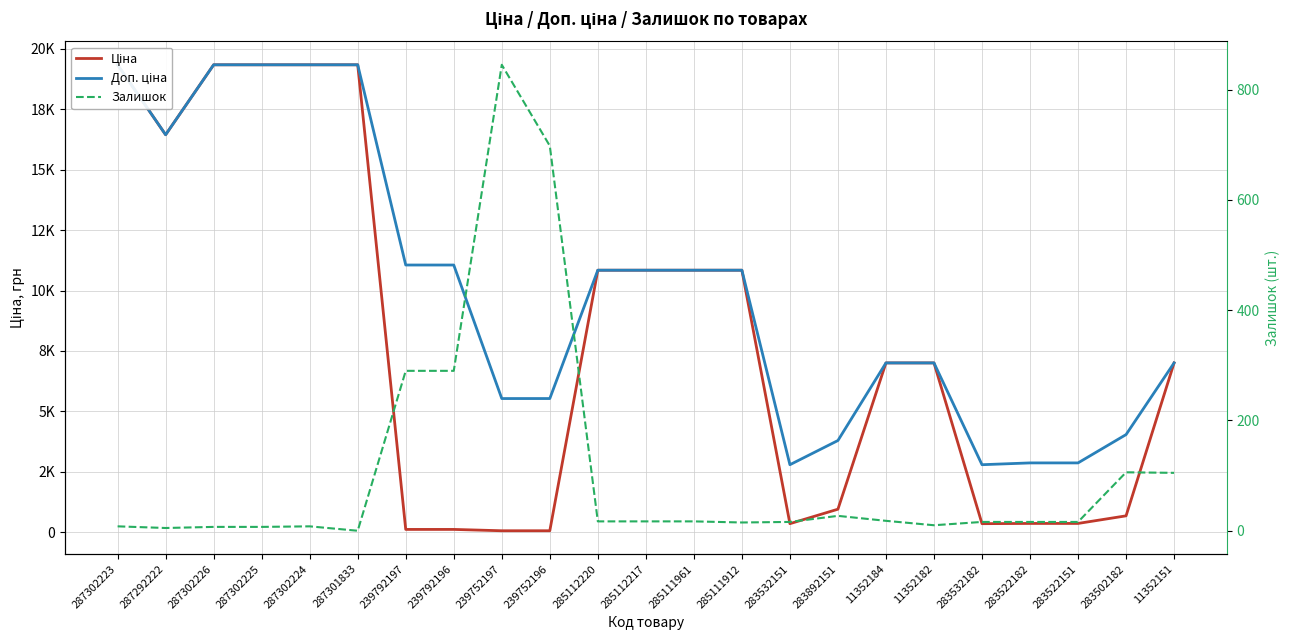

What are all the series names shown in the legend?

Ціна, Доп. ціна, Залишок